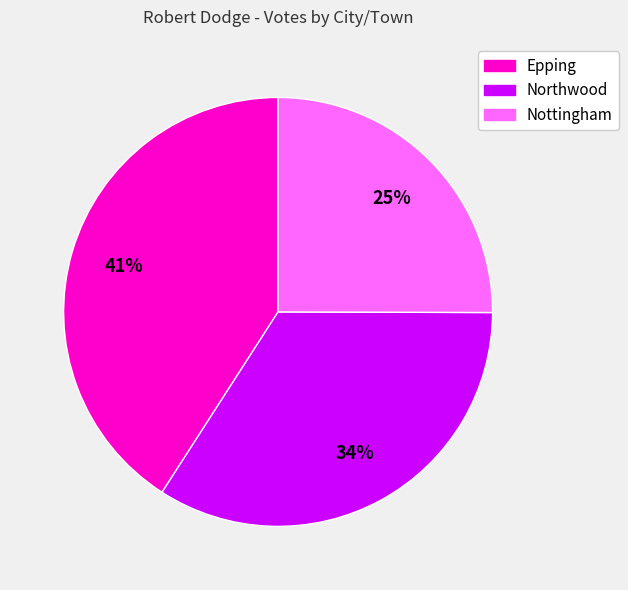

Rank the categories by value from highest to lowest.

Epping, Northwood, Nottingham